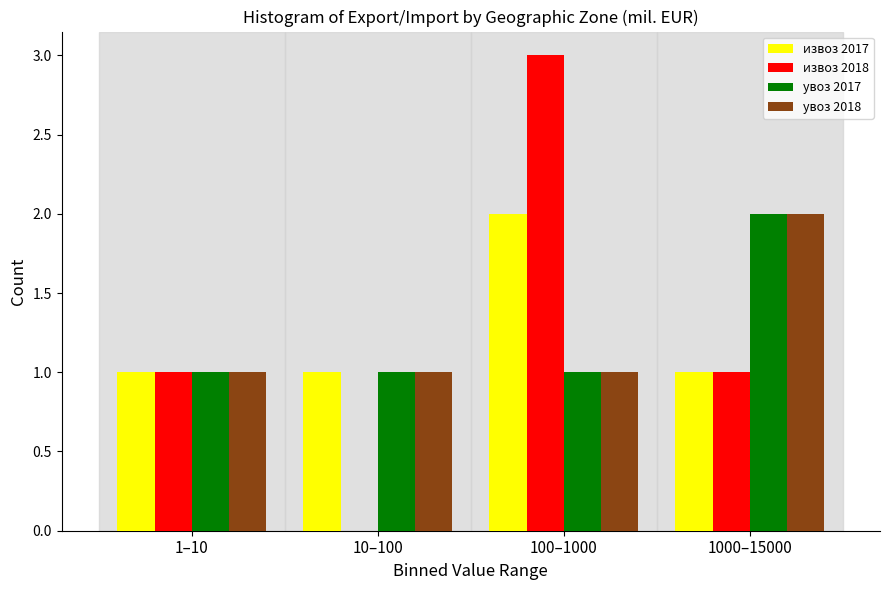

Reading left to right, what are all the values shown in this chart?

извоз 2017: 1–10=1	10–100=1	100–1000=2	1000–15000=1
извоз 2018: 1–10=1	10–100=0	100–1000=3	1000–15000=1
увоз 2017: 1–10=1	10–100=1	100–1000=1	1000–15000=2
увоз 2018: 1–10=1	10–100=1	100–1000=1	1000–15000=2